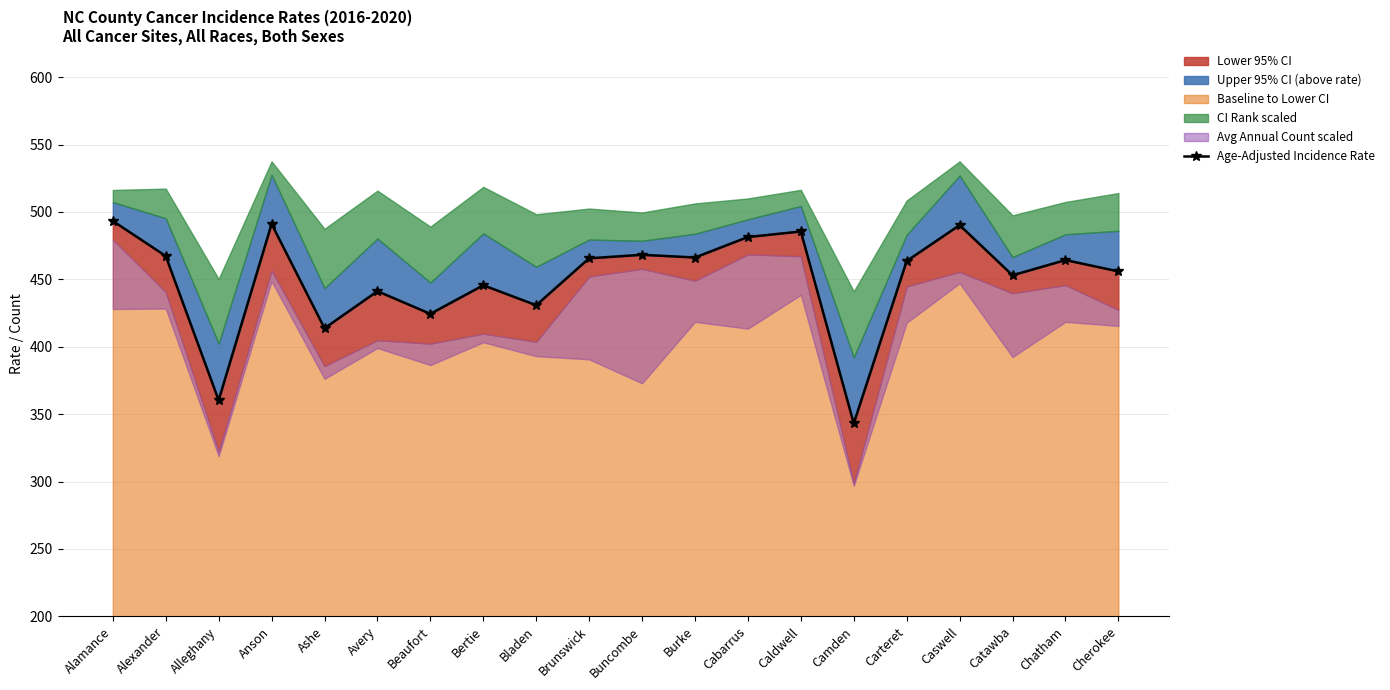

Between Bertie and Avery, which is larger?

Bertie